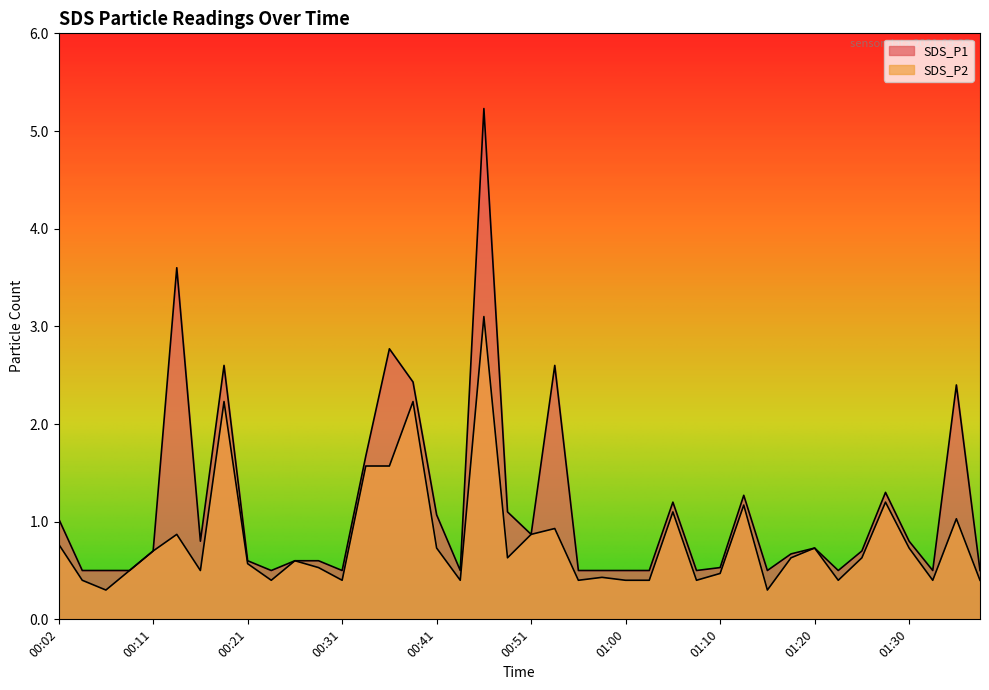

Is it true that SDS_P2 equals 1.6 at 00:53?

False